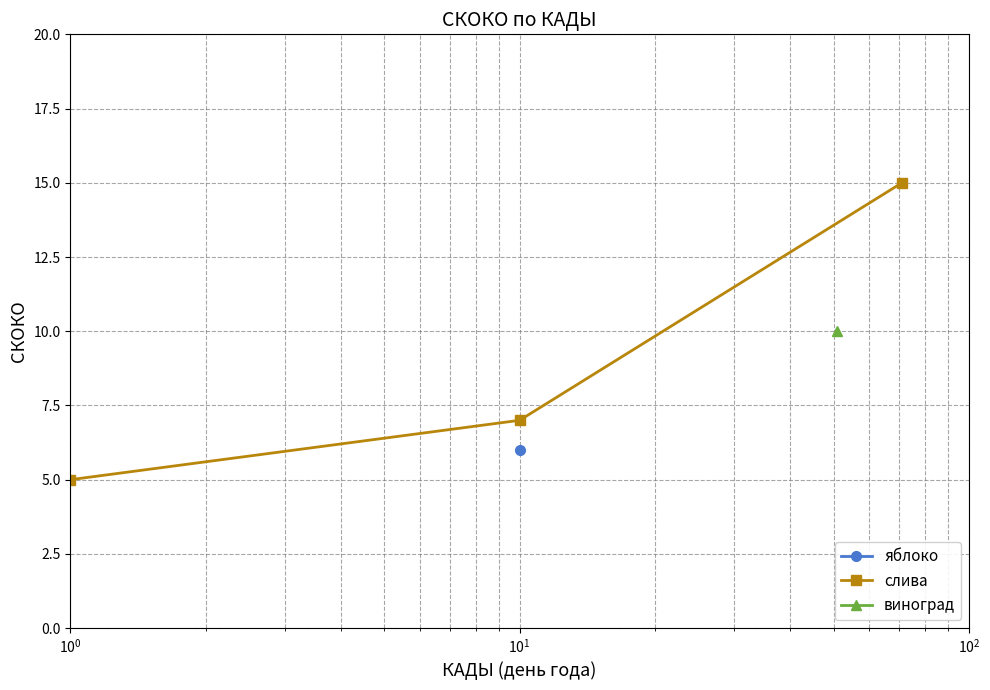

What is the value of the слива point at the 1st from the left?

5